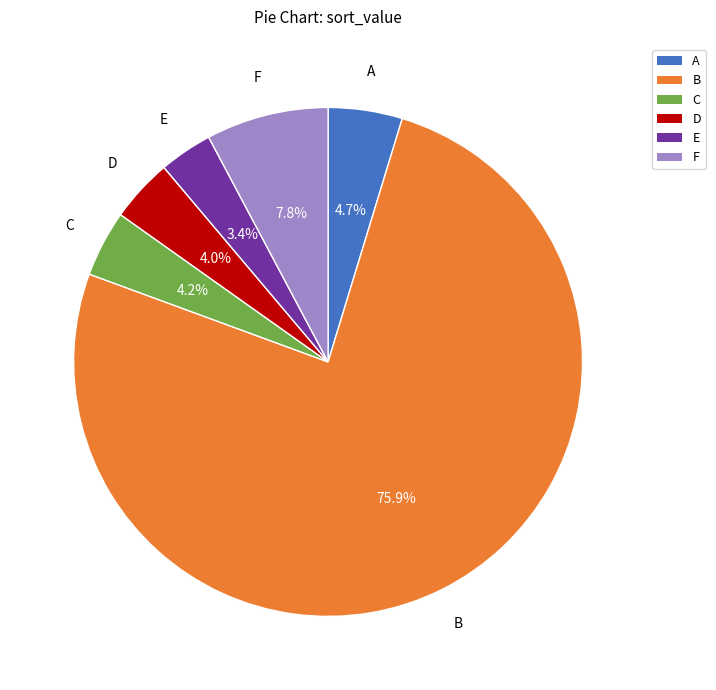

What is the smallest slice in the pie chart?

E